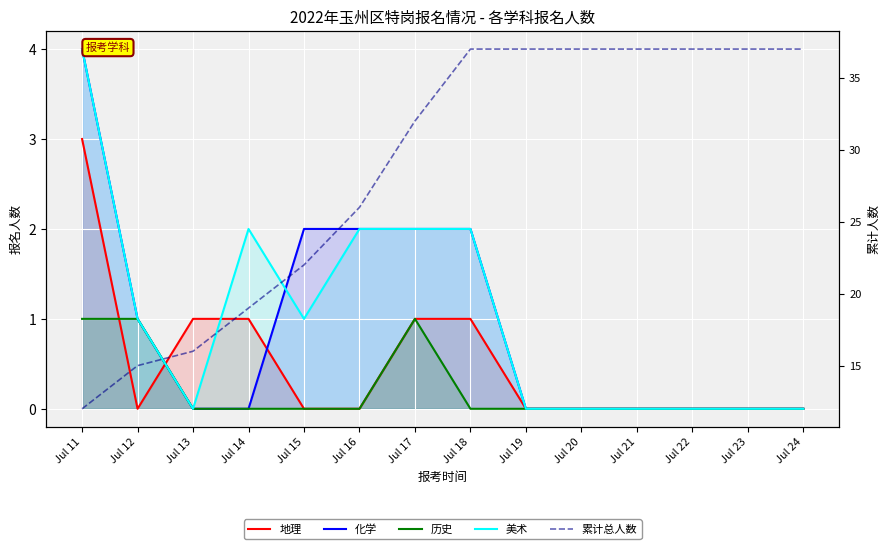

Is it true that 化学 equals 0 at Jul 19?

True